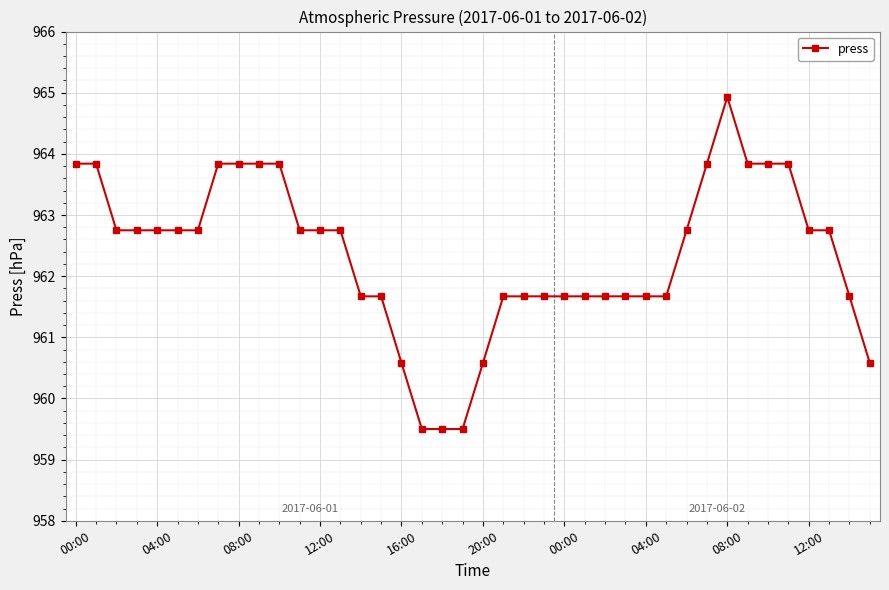

What is the minimum value shown in the chart?

959.5